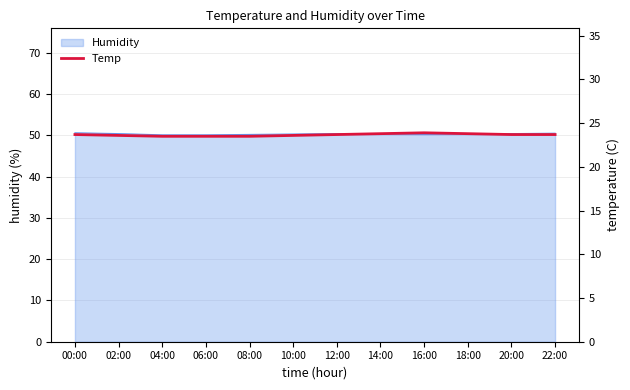

Is it true that Humidity equals 50.4 at 20:00?

True